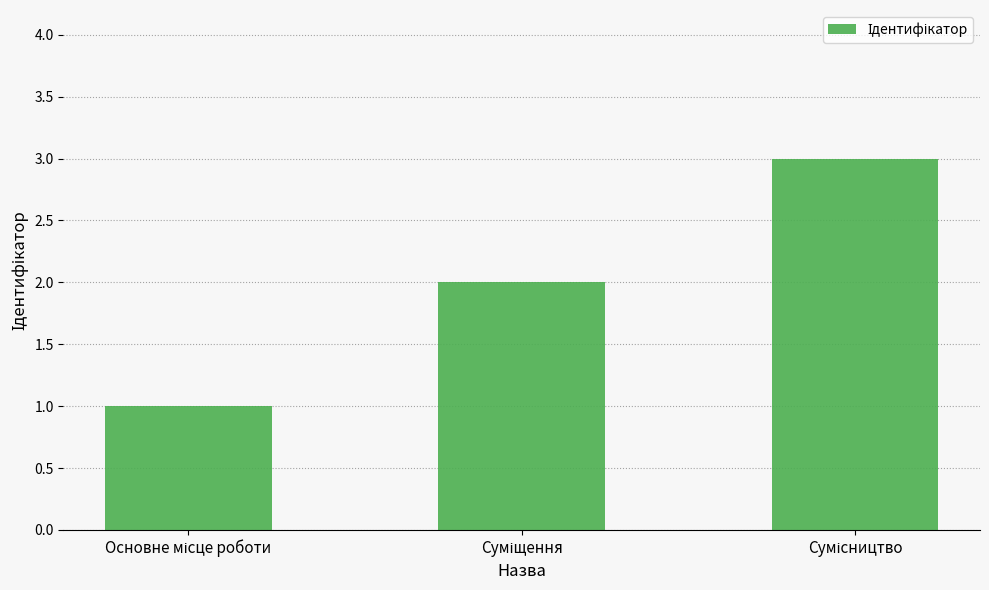

Does the chart contain stacked bars?

No